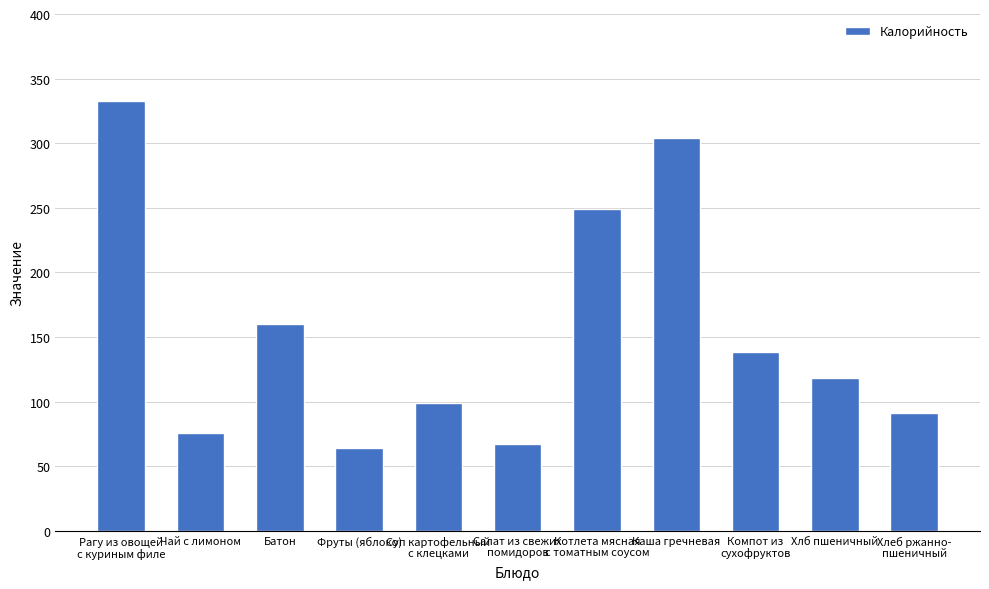

What is the change in value from Каша гречневая to Хлеб ржанно-
пшеничный?

-213